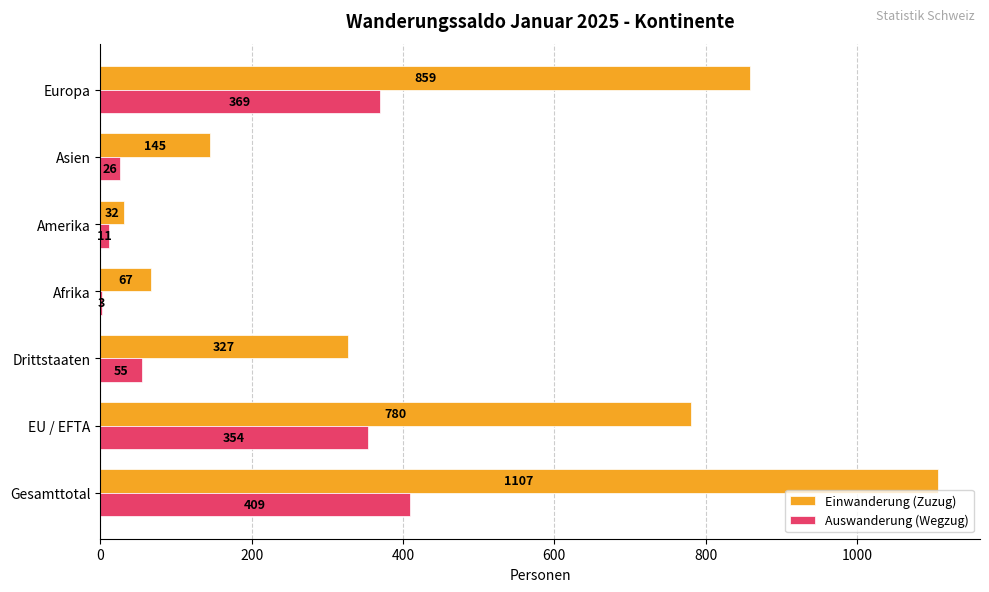

Where is Auswanderung (Wegzug) nearest to the value 206?

EU / EFTA